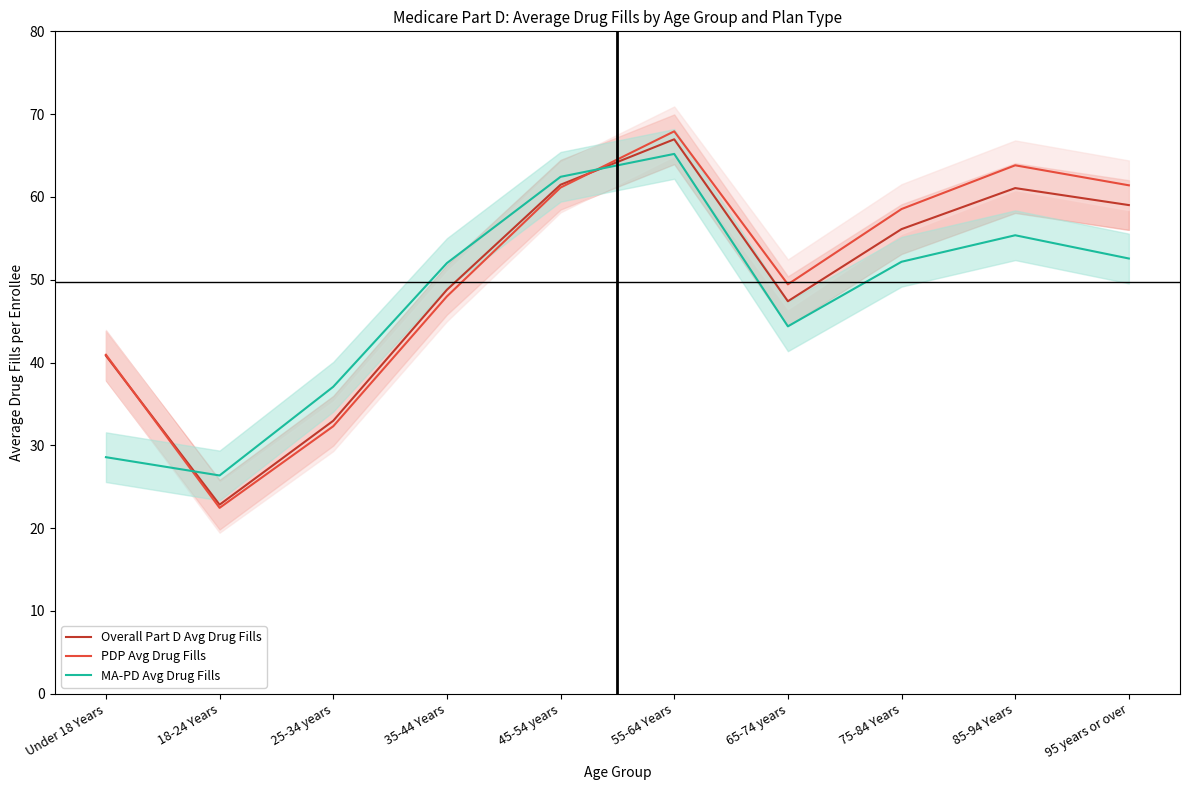

Where is the first local maximum for PDP Avg Drug Fills?

55-64 Years